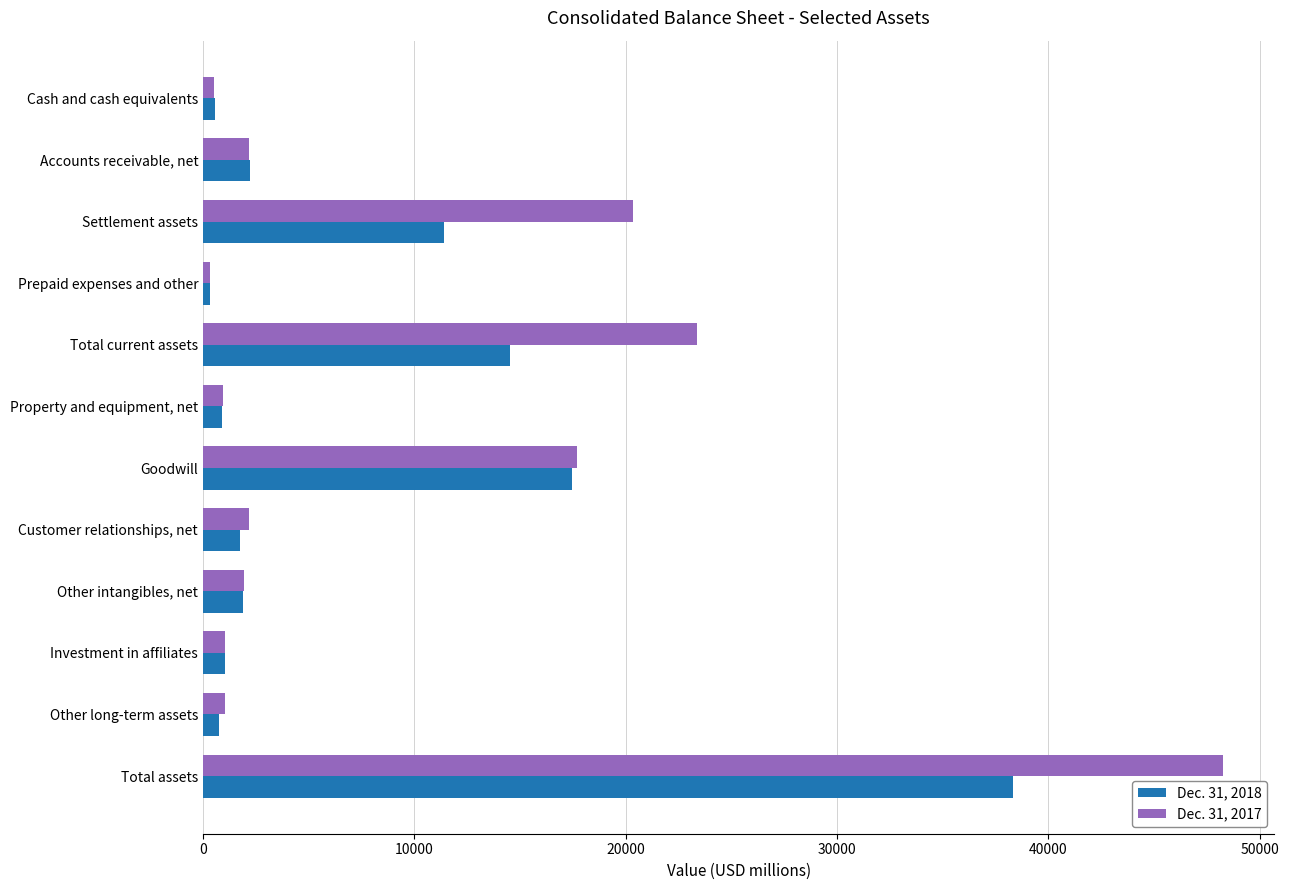

Which series has the largest range (max minus min)?

Dec. 31, 2017